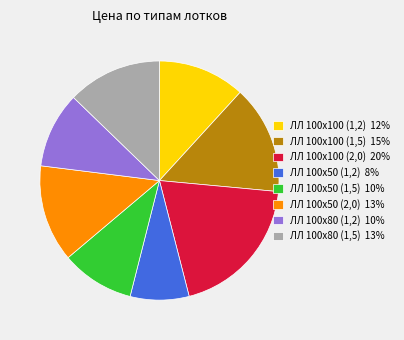

The ЛЛ 100х50 (1,5) slice represents 21% of the pie. True or false?

False